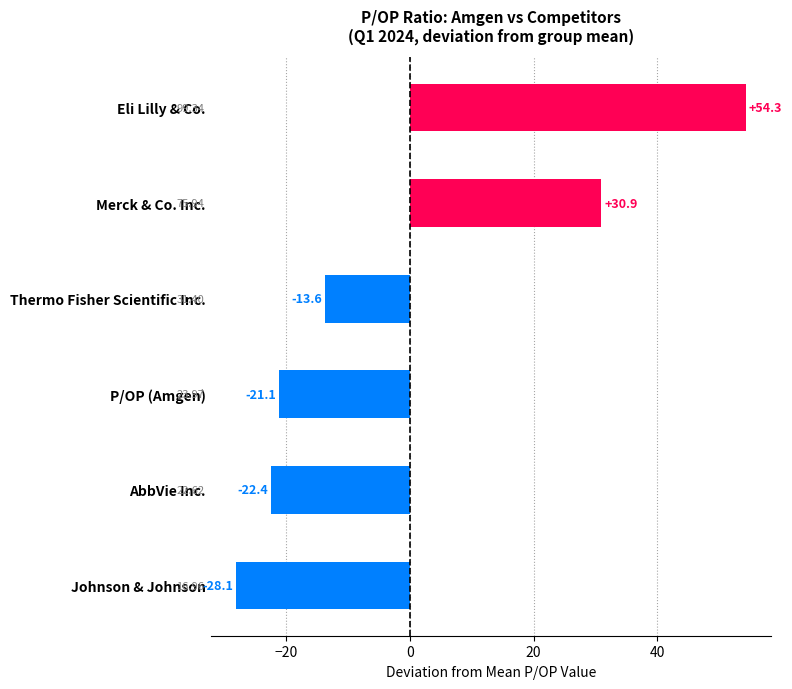

Between Eli Lilly & Co. and Johnson & Johnson, which is larger?

Eli Lilly & Co.